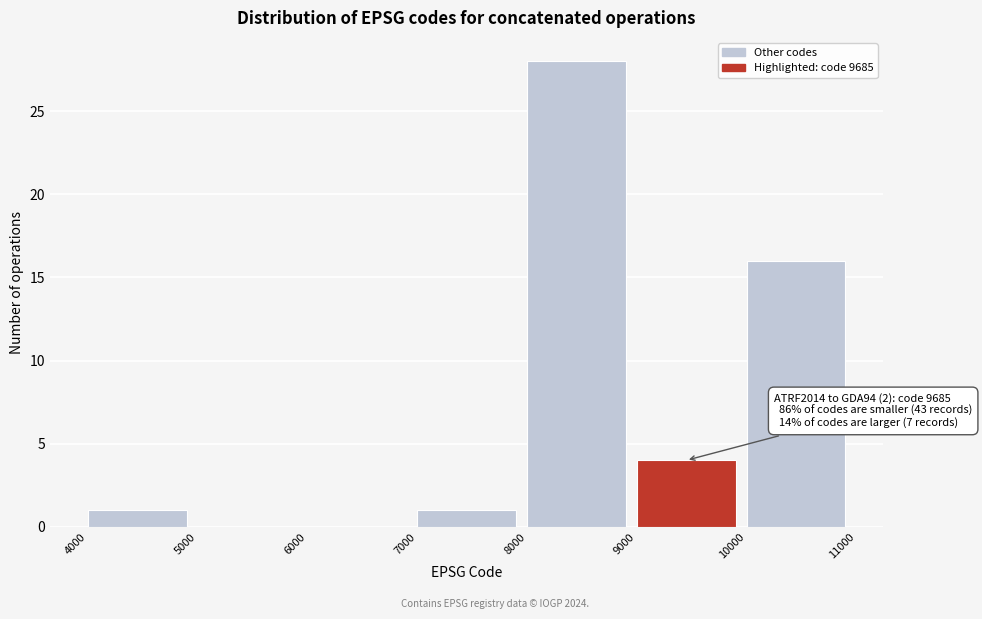

Which range on the x-axis has the tallest bar?

8000 to 9000